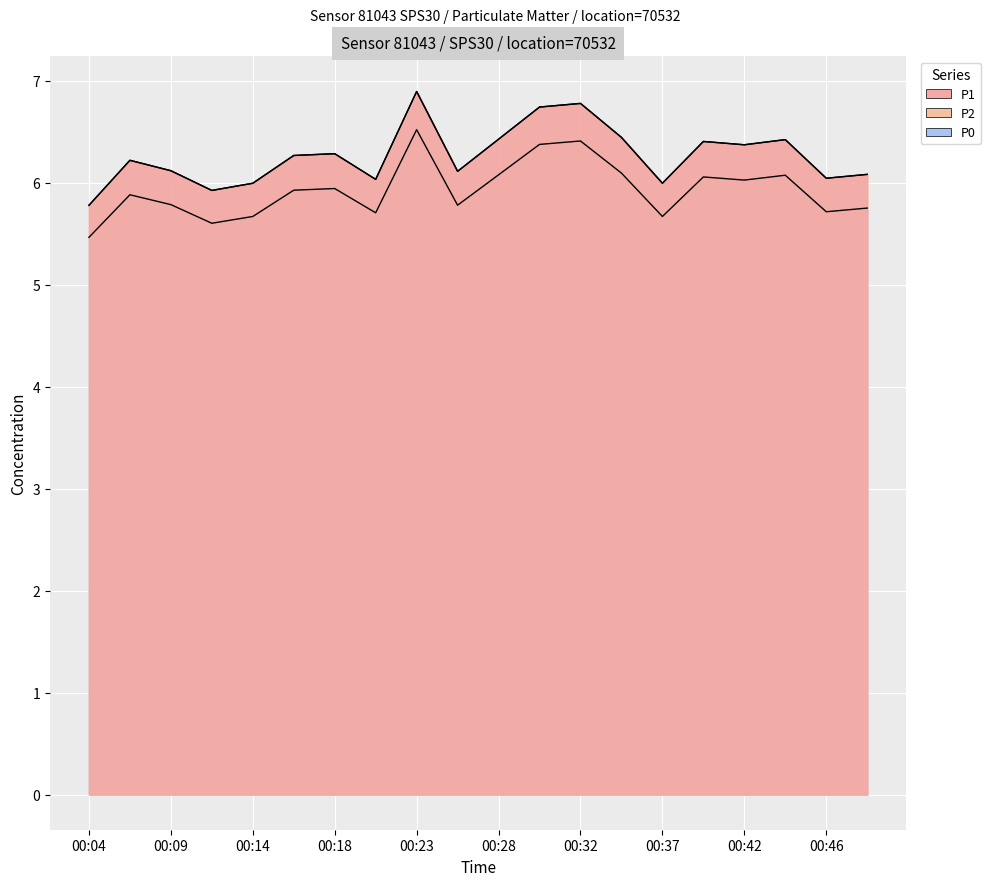

What are all the series names shown in the legend?

P1, P2, P0